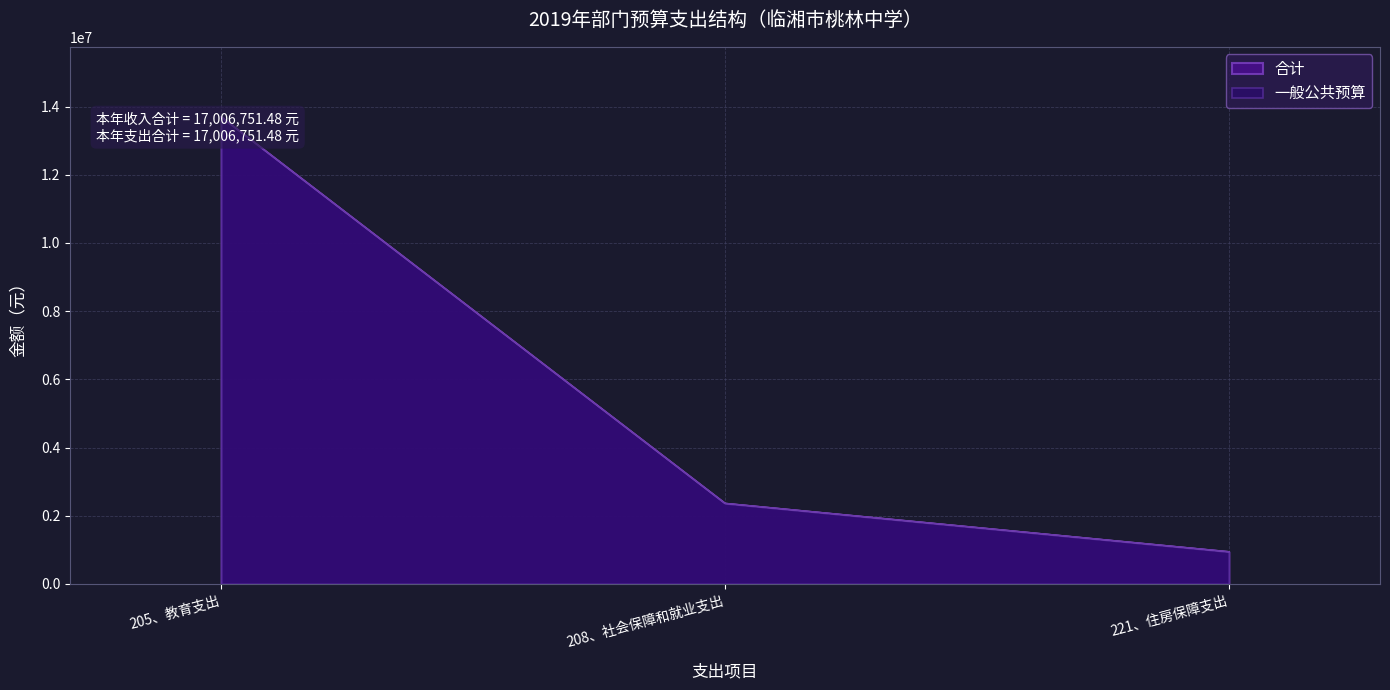

What is the total value across all series at 205、教育支出?

27393671.3